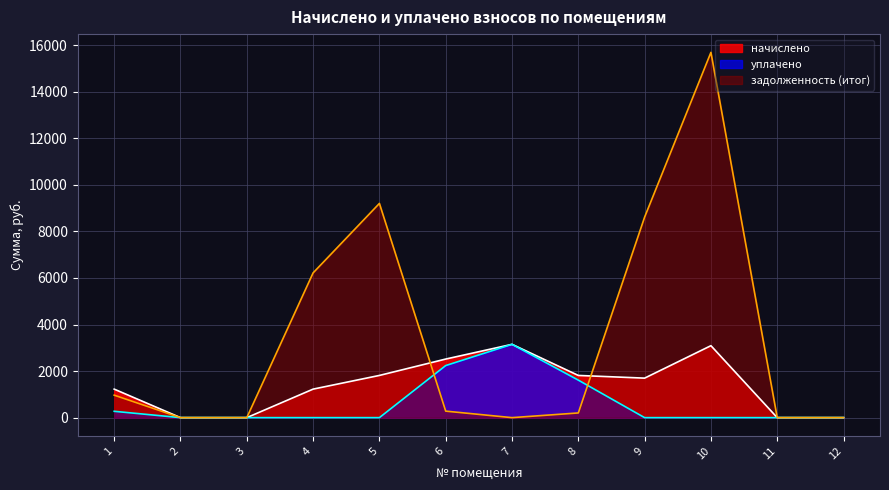

How many values in задолженность (итог) are above zero?

7